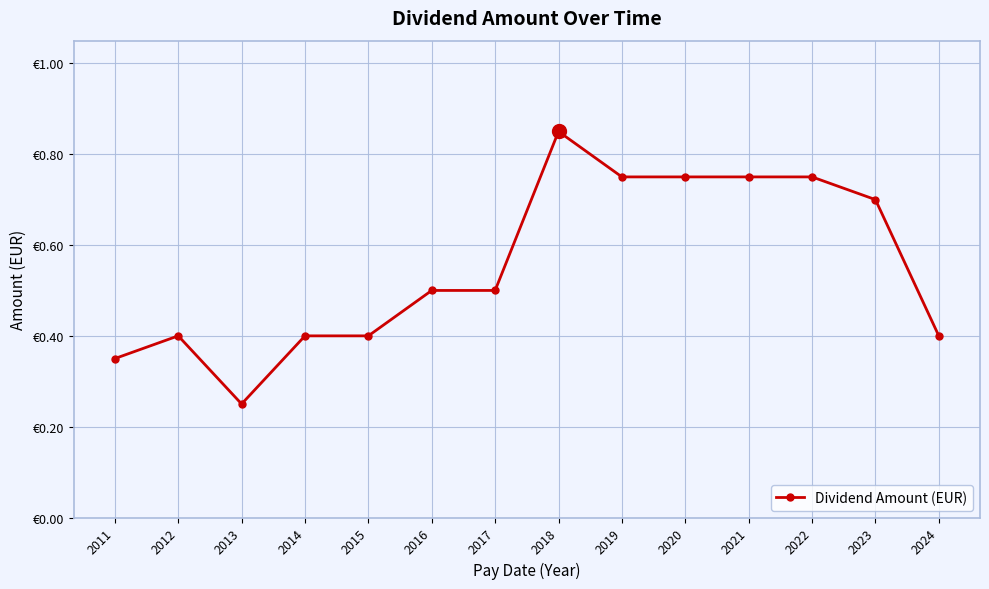

What is the difference between the values at 2014 and 2021?

0.3